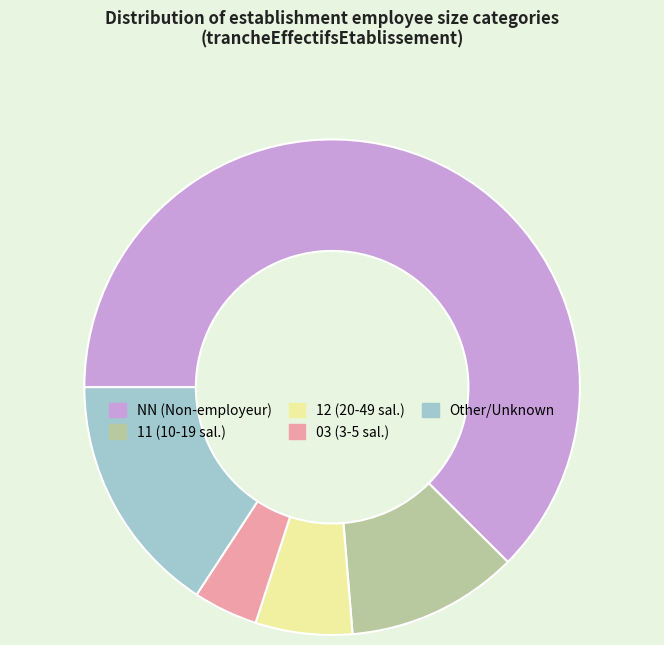

Is there any slice that represents more than half of the pie?

Yes